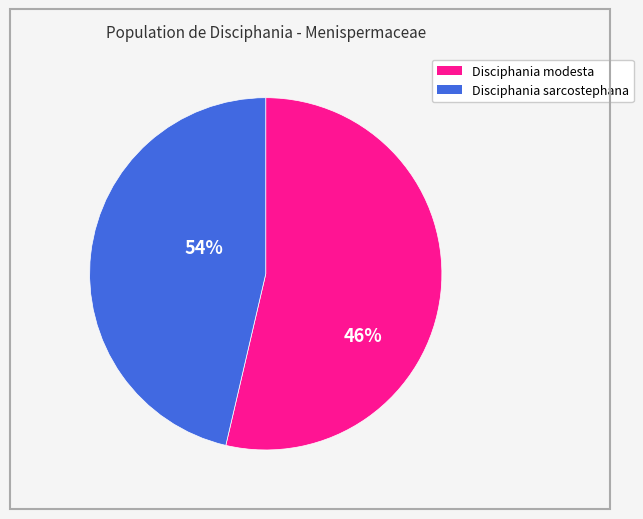

Rank the categories by value from highest to lowest.

Disciphania modesta, Disciphania sarcostephana